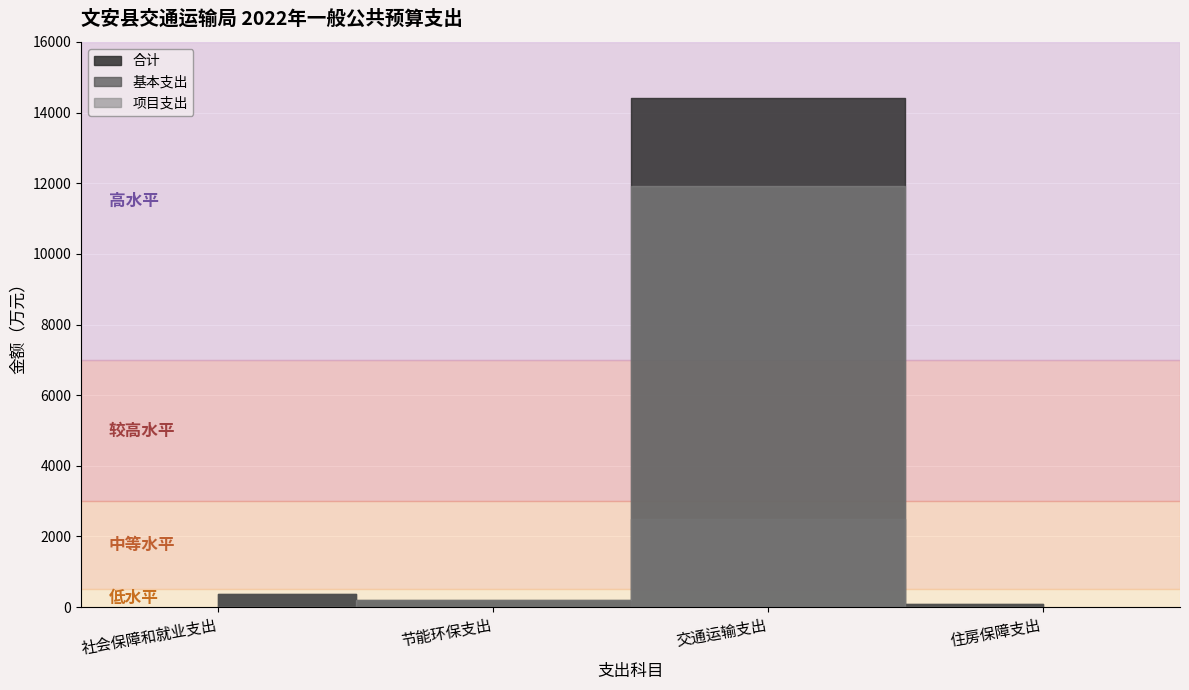

Reading right to left, list all the values displayed in this chart.

合计: 住房保障支出=100.0	交通运输支出=14423.6	节能环保支出=200.0	社会保障和就业支出=366.0
基本支出: 住房保障支出=100.0	交通运输支出=2490.0	节能环保支出=0.0	社会保障和就业支出=366.0
项目支出: 住房保障支出=0.0	交通运输支出=11933.6	节能环保支出=200.0	社会保障和就业支出=0.0